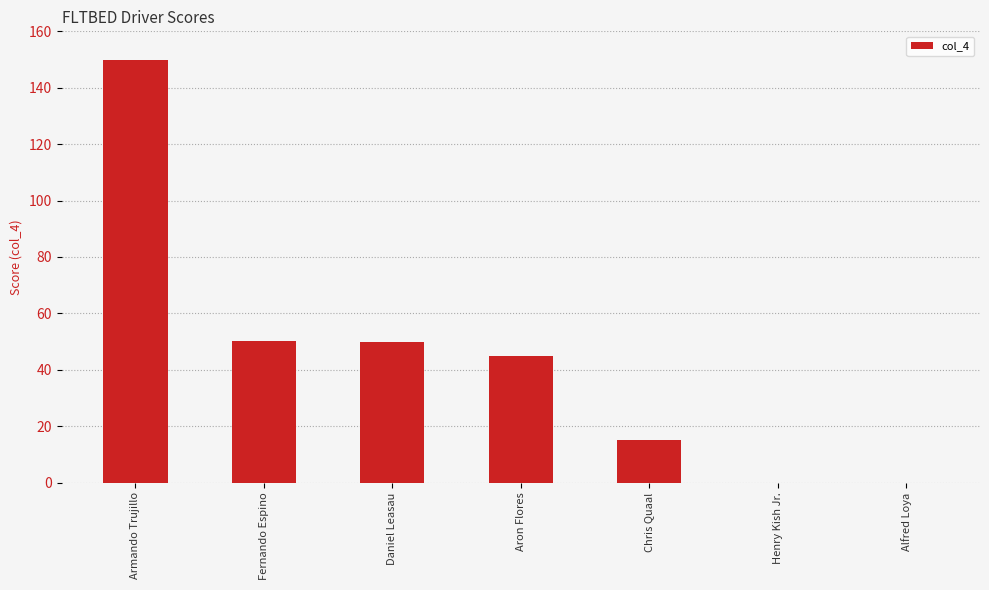

At which category does the chart reach its peak across all series?

Armando Trujillo